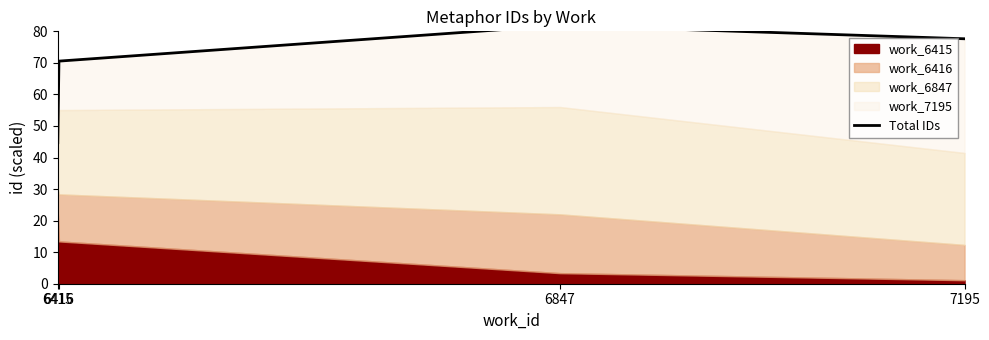

Where is the data nearest to the value 63?

6416